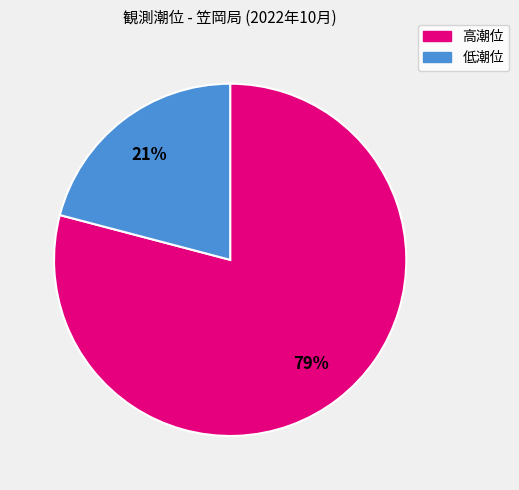

To the nearest percent, what is the average slice percentage?

50%